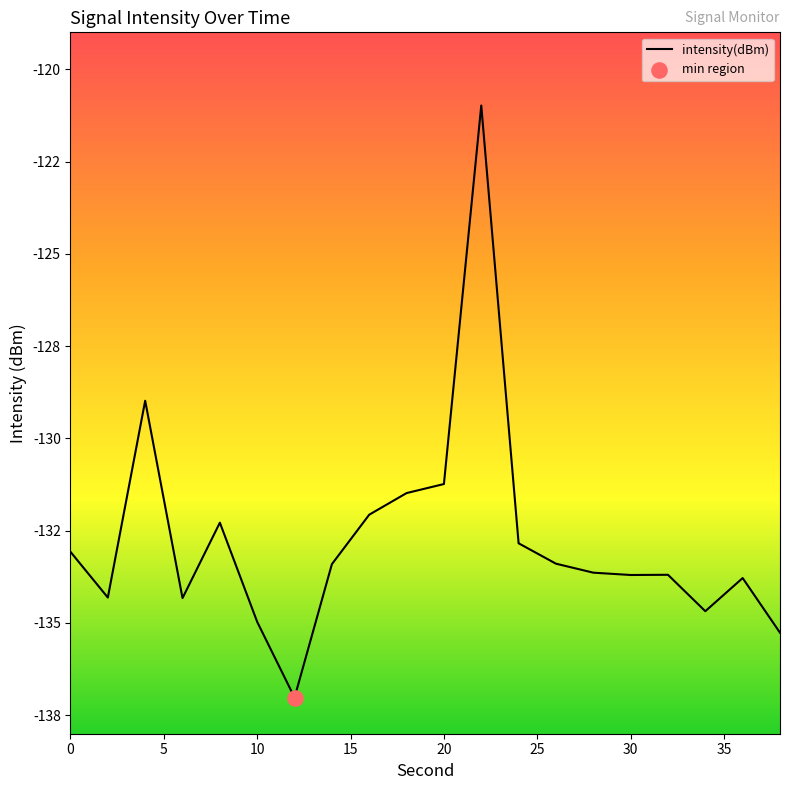

Is this an area chart (filled region under the line)?

No